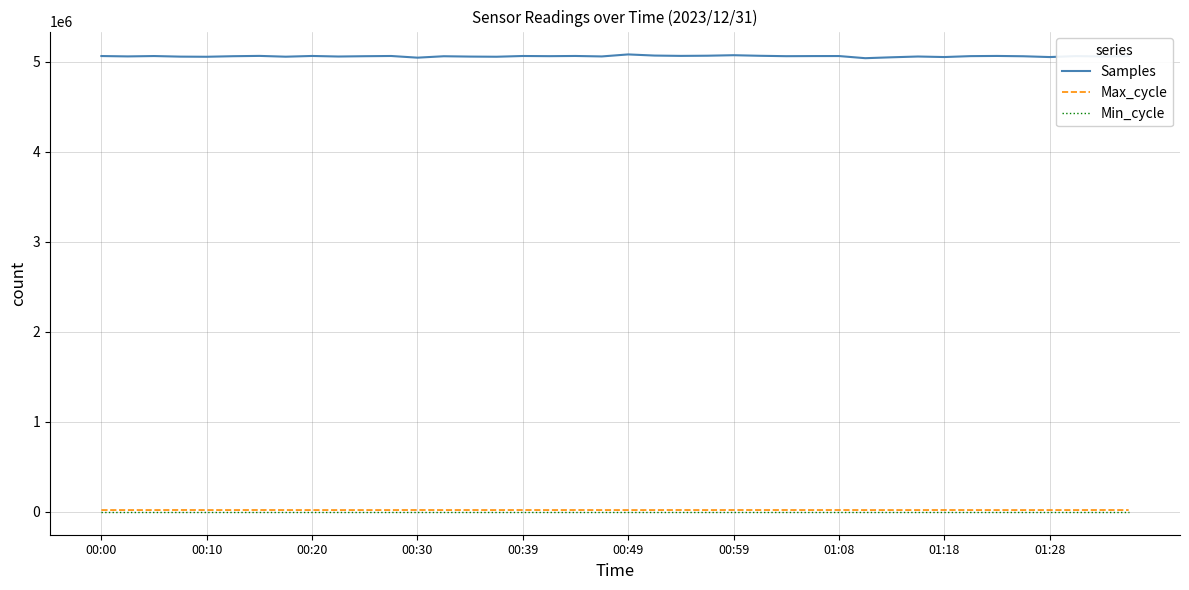

Which series has the largest total across all categories?

Samples